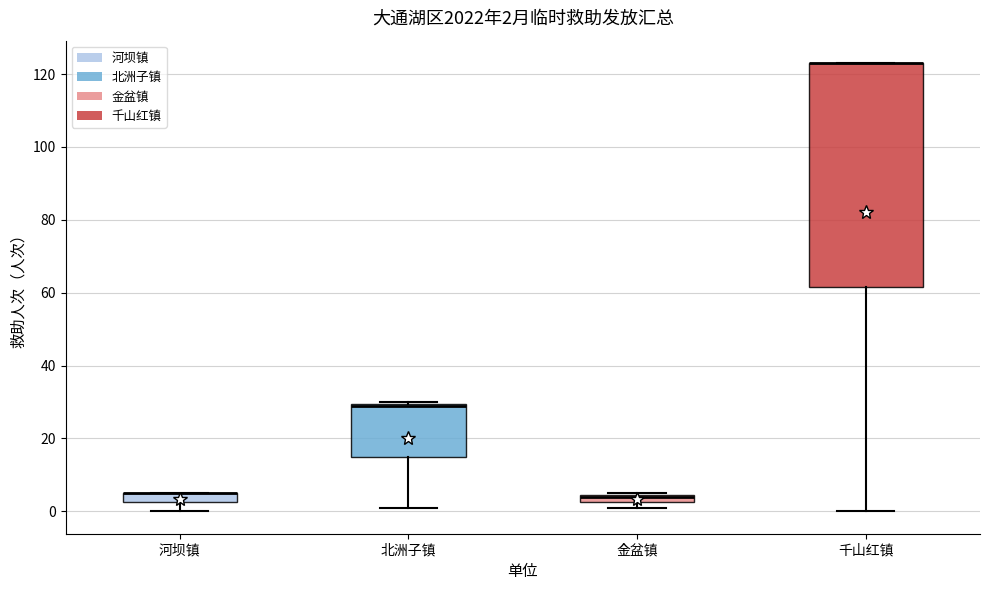

Which box is the tallest, from its lower edge to its upper edge?

千山红镇